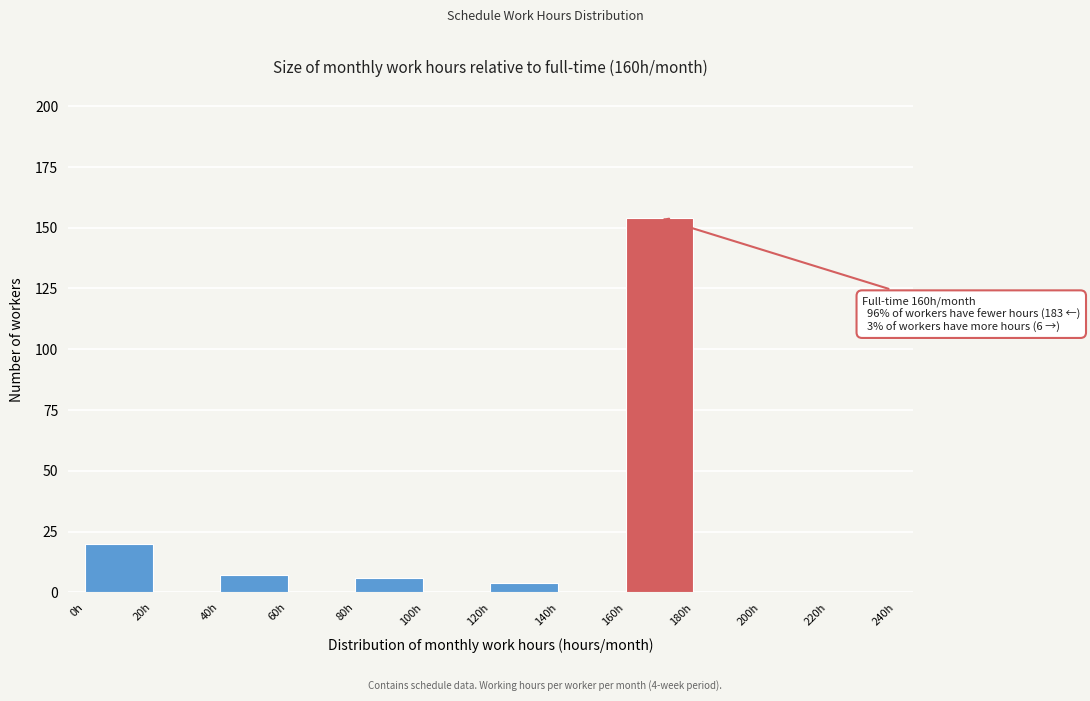

Which range on the x-axis has the tallest bar?

160 to 180